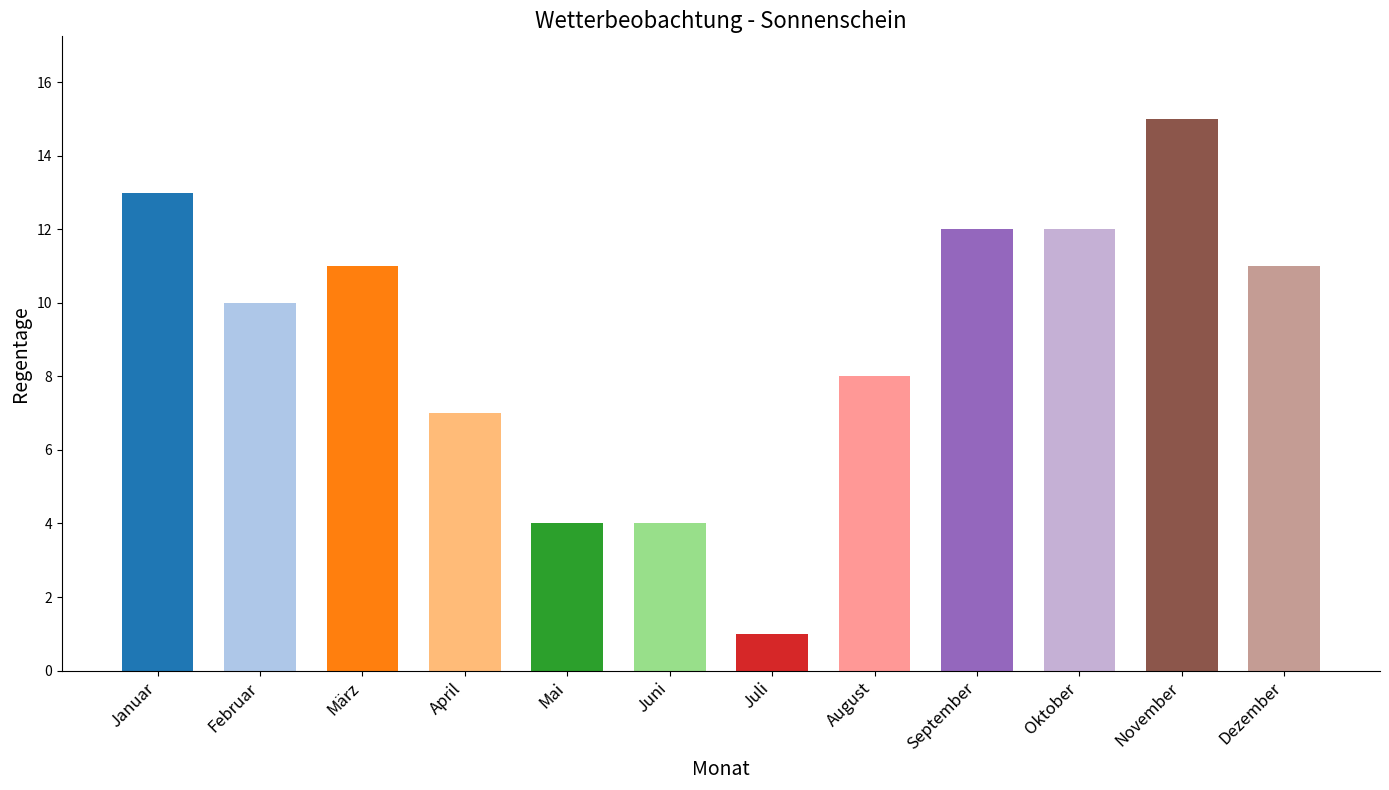

What is the value of the 7th bar from the left?

1